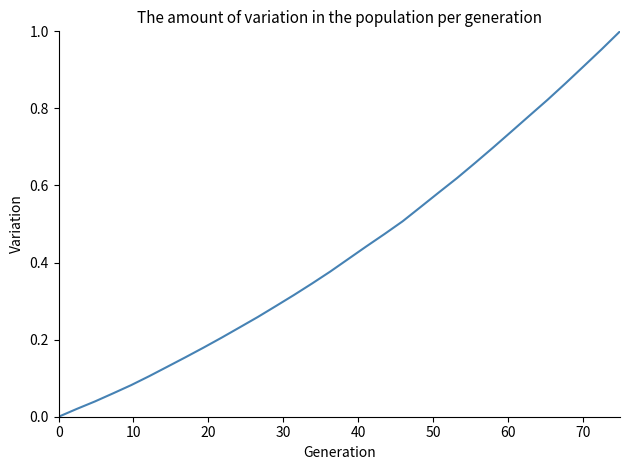

How many lines are shown in the chart?

1